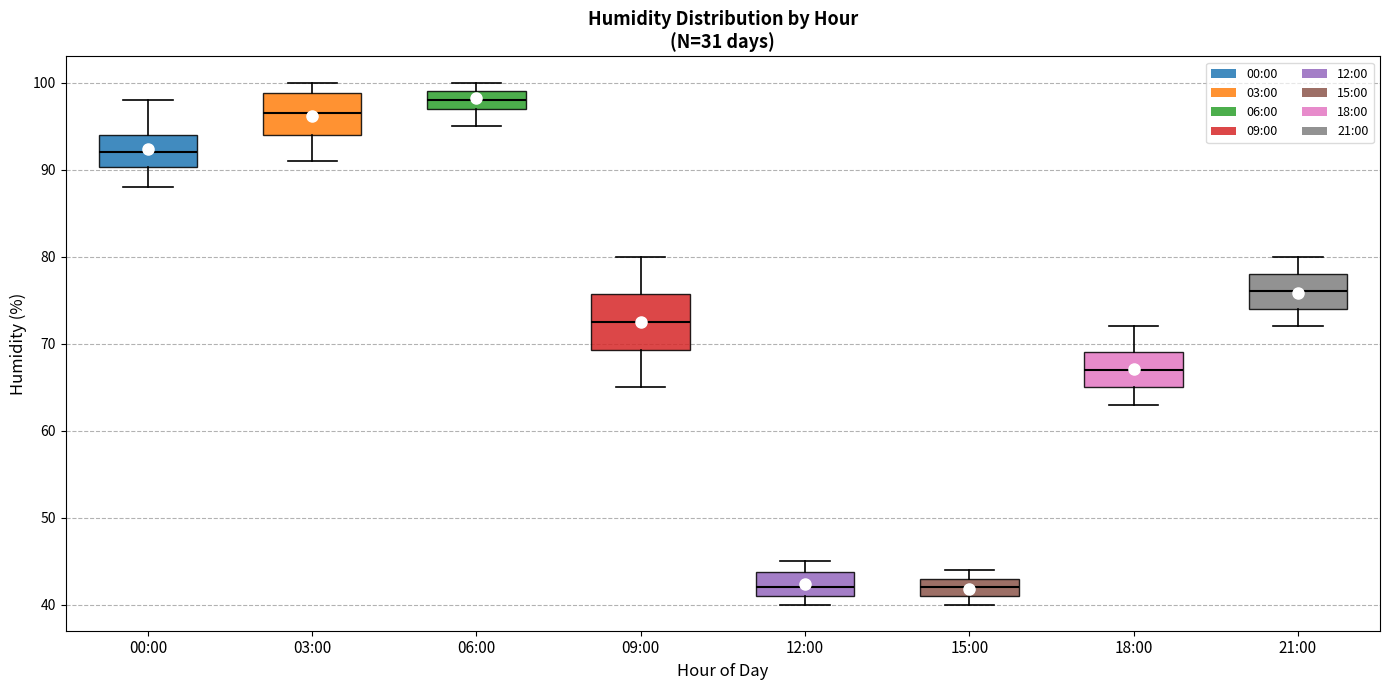

Comparing the boxes themselves (not the whiskers), which one is the tallest?

09:00